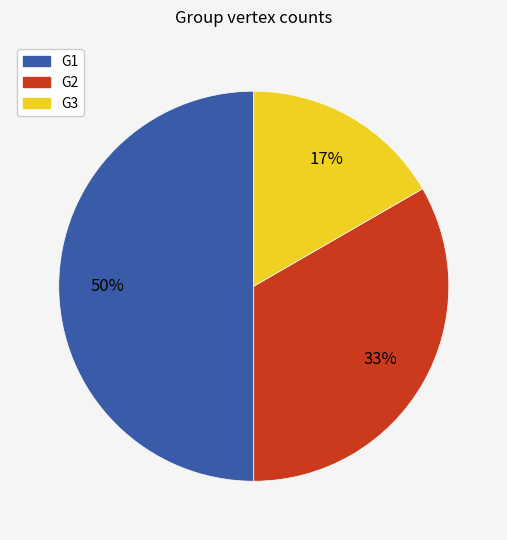

What percentage is the G1 slice, to the nearest percent?

50%